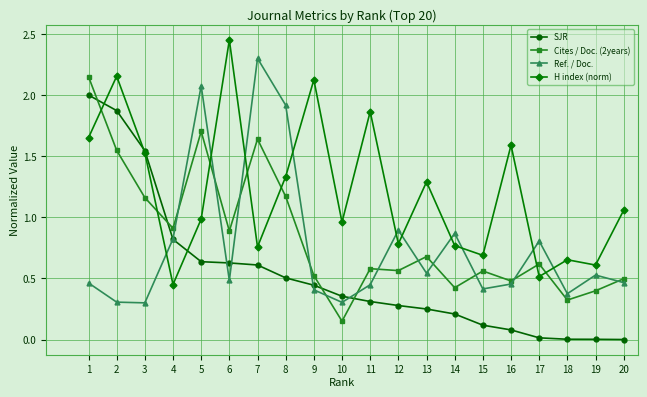

In Ref. / Doc., how many points are lower than both neighbors (excluding endpoints)?

6